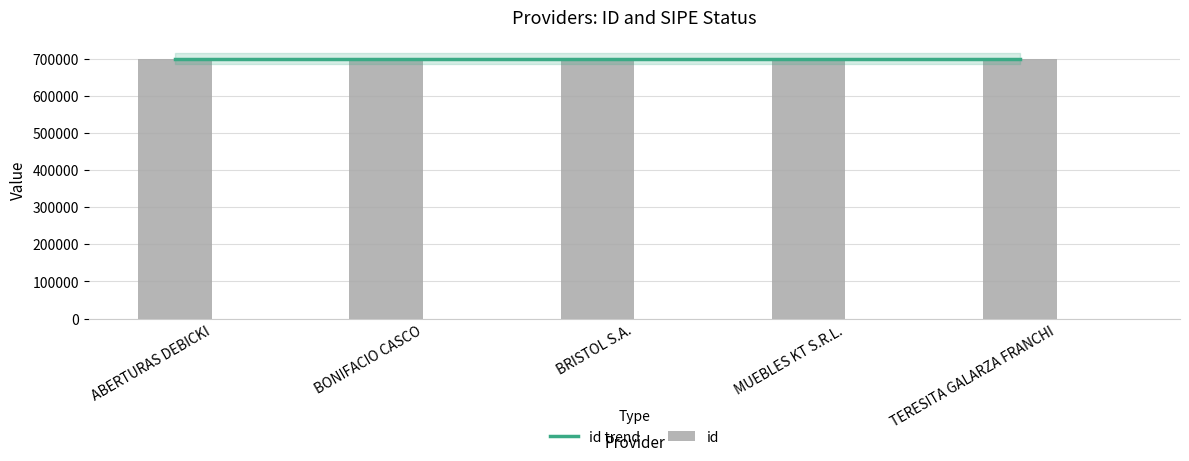

The value of id at MUEBLES KT S.R.L. is 285821. True or false?

False